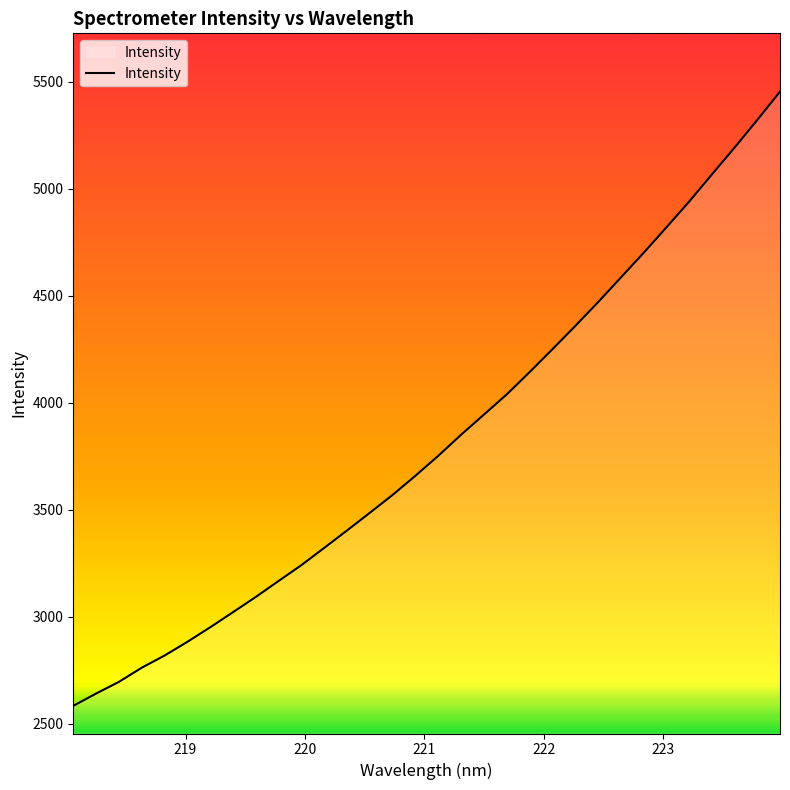

What is the difference between the maximum and minimum values?

2870.1